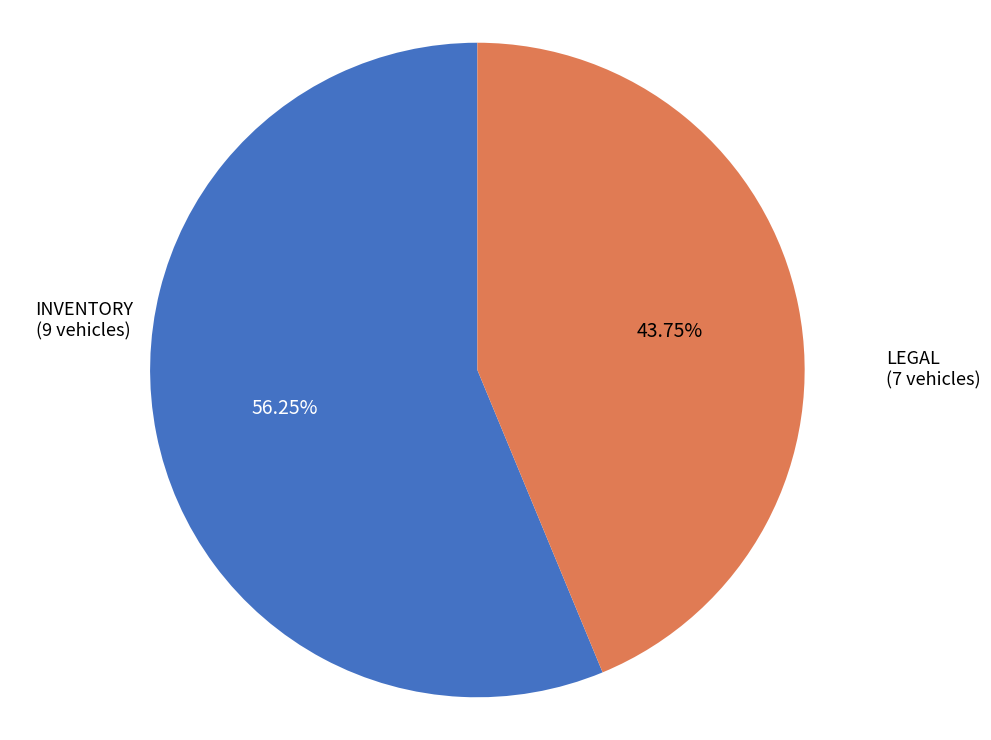

Is there any slice that represents more than half of the pie?

Yes